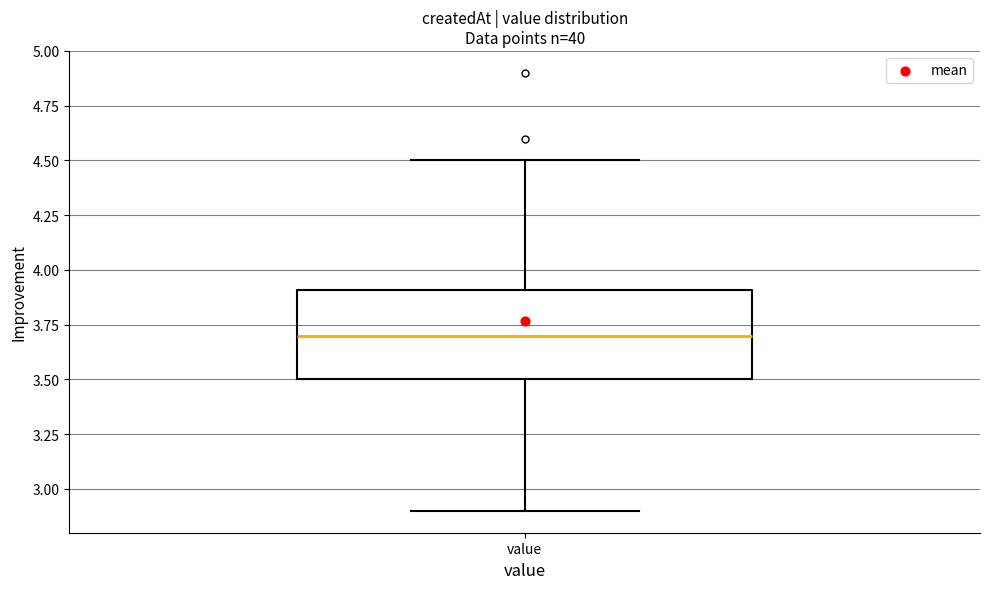

Where does the lower whisker of the box for value end on the y-axis? The values are not printed on the chart, so give them approximately, as read against the axis.

2.9